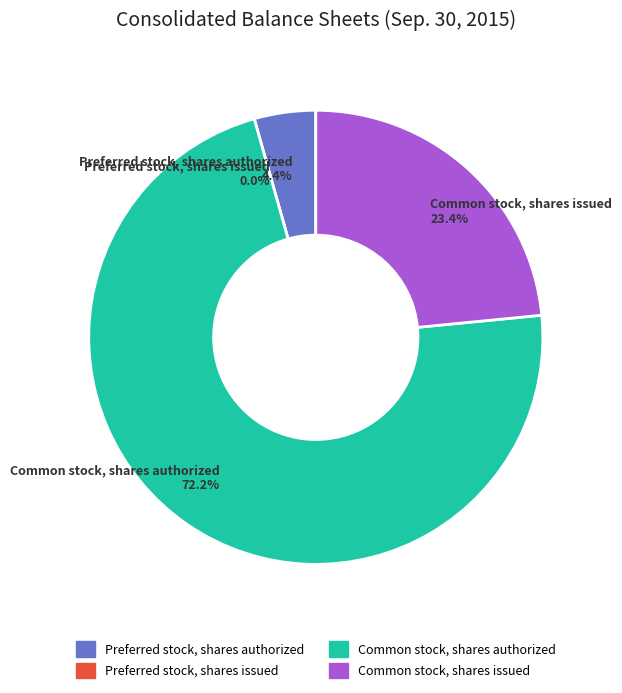

Is it true that Common stock, shares authorized is 72% of the pie?

True